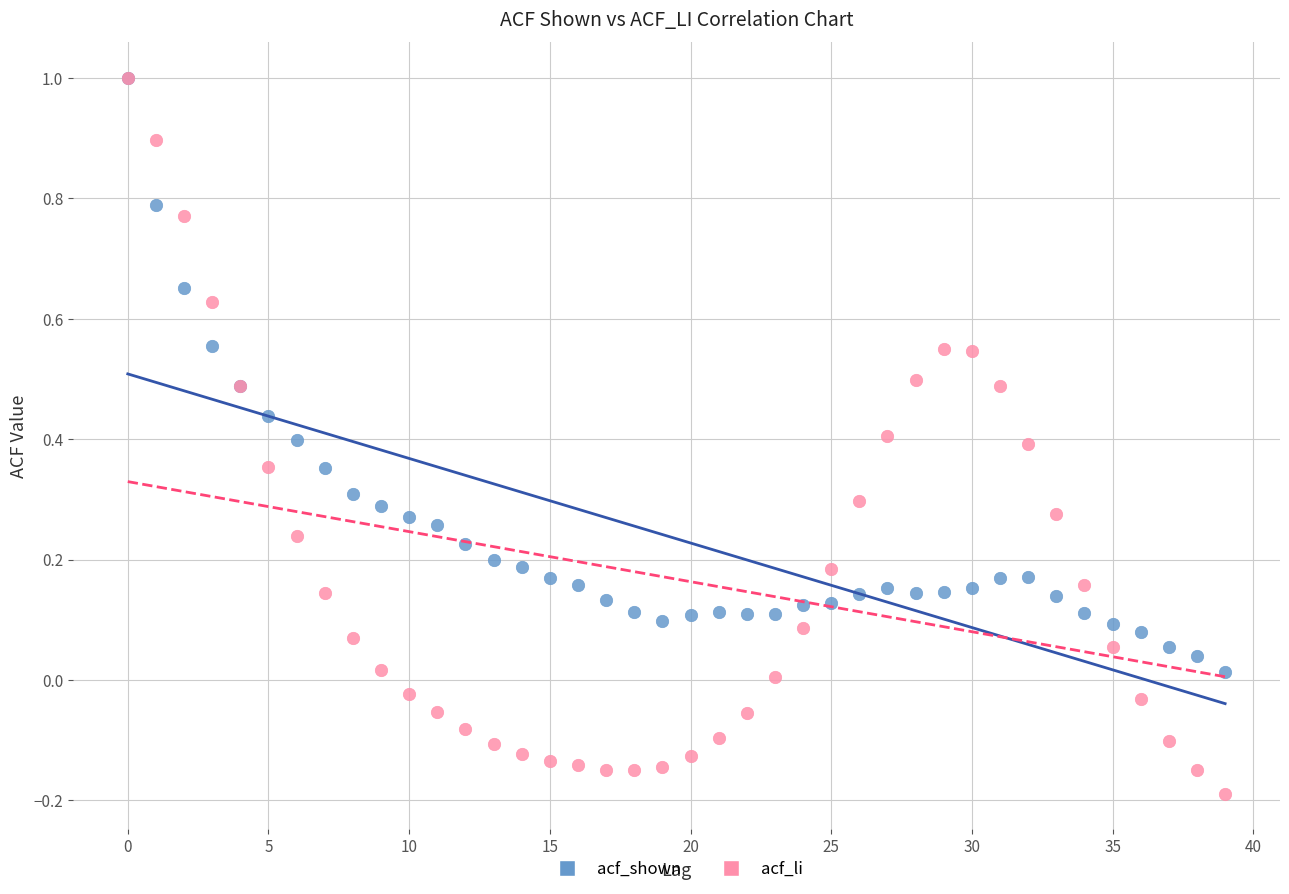

What are all the series names shown in the legend?

acf_shown, acf_li